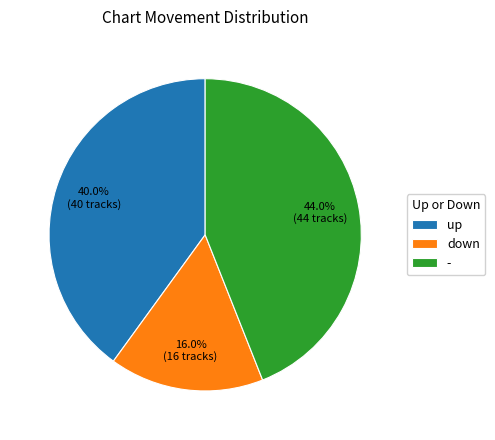

Combined, what portion of the pie is - and down?

60.0%